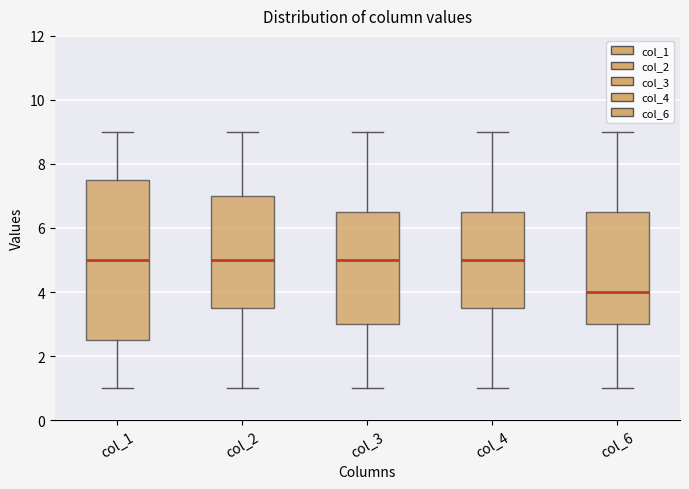

Reading left to right, transcribe this box plot: for each box, give where its median line is, the range the box spans, and where its two whiskers end, as read against the y-axis. The values are not printed on the chart, so give them approximately, as read against the axis.

col_1: median 5.0, box 2.6 to 7.6, whiskers 1.0 to 9.0
col_2: median 5.0, box 3.6 to 7.0, whiskers 1.0 to 9.0
col_3: median 5.0, box 3.0 to 6.6, whiskers 1.0 to 9.0
col_4: median 5.0, box 3.6 to 6.6, whiskers 1.0 to 9.0
col_6: median 4.0, box 3.0 to 6.6, whiskers 1.0 to 9.0